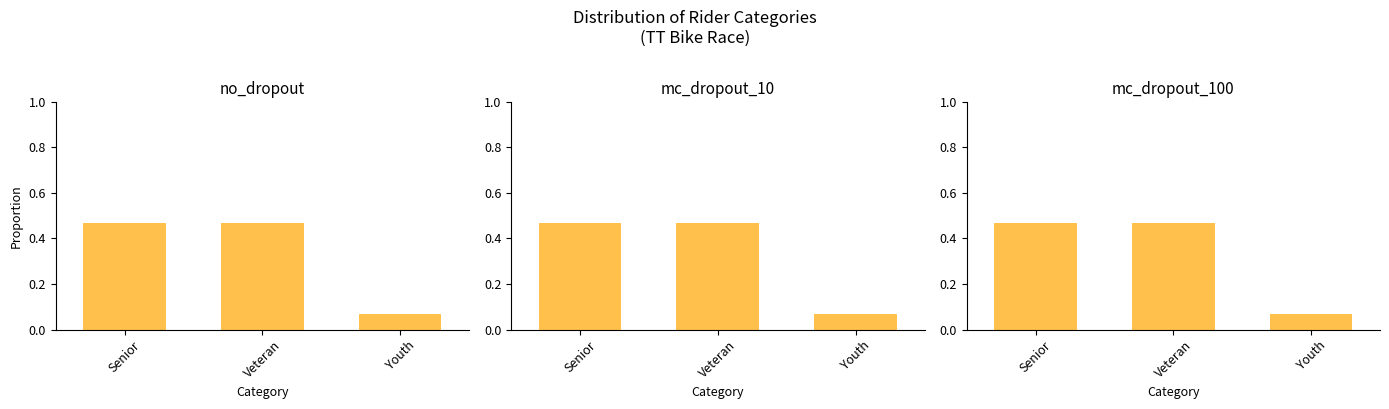

What is the difference between the mc_dropout_100 values at Youth and Veteran?

0.4